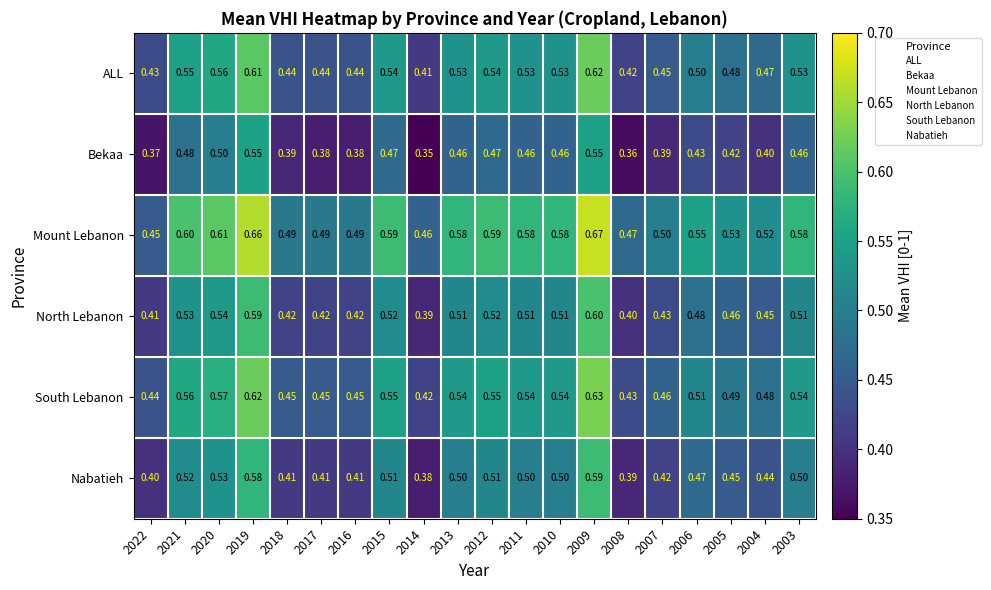

List the series in order of their peak value, lowest first.

Bekaa, Nabatieh, North Lebanon, ALL, South Lebanon, Mount Lebanon